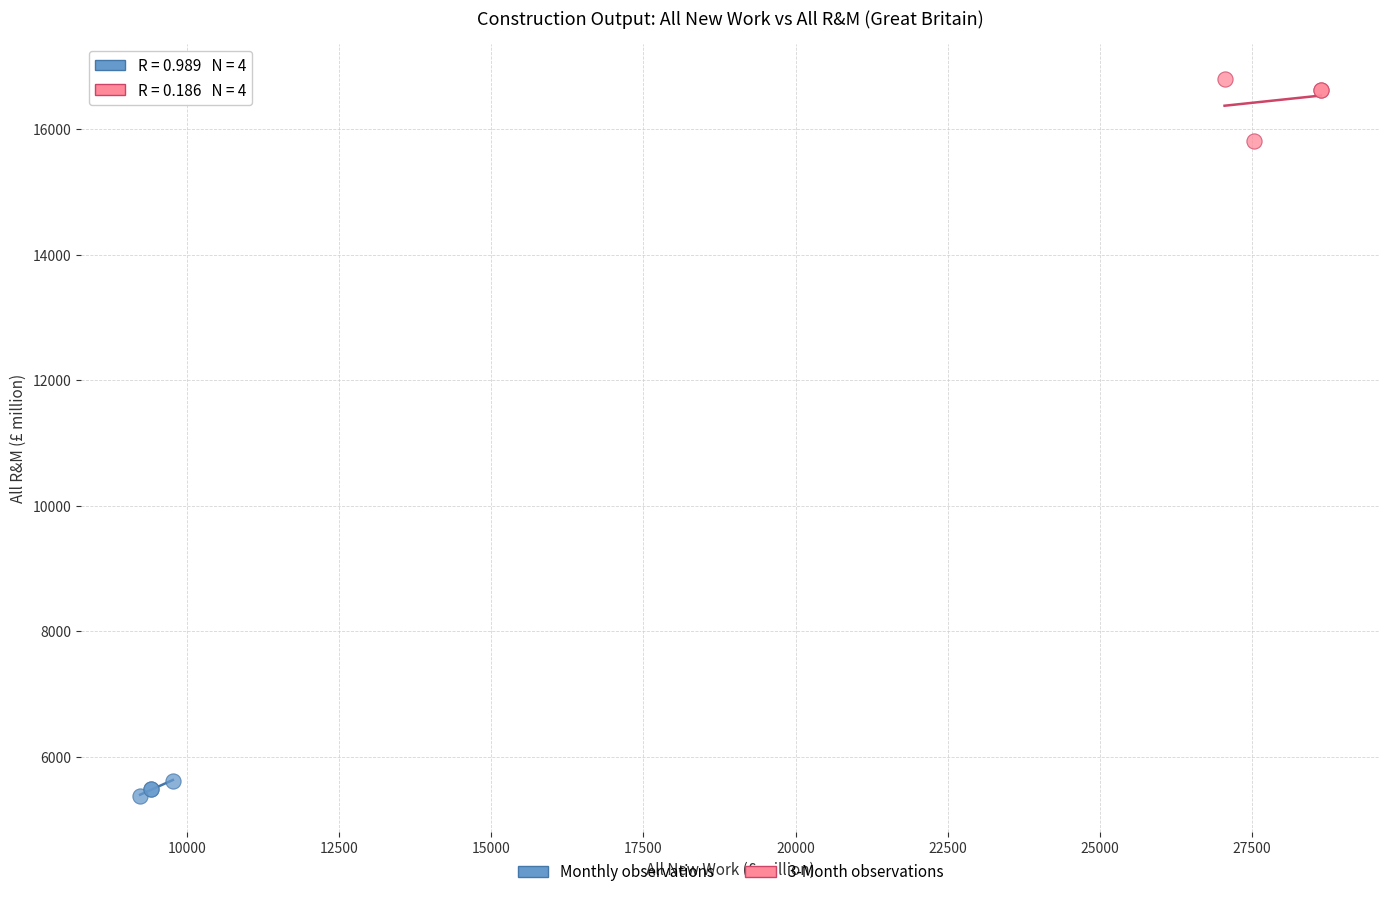

Which series contains the lowest Y value?

Monthly observations